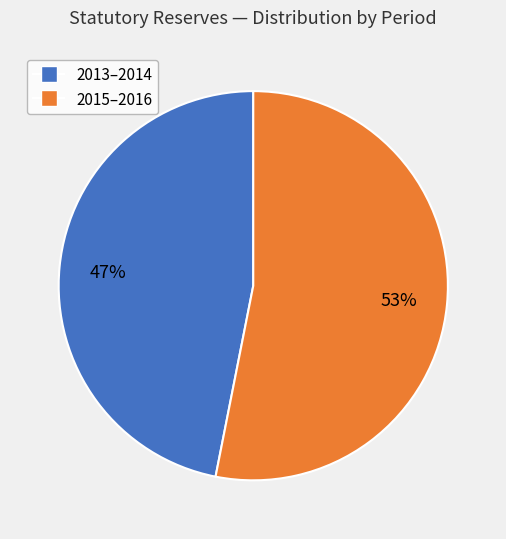

Combined, do 2015–2016 and 2013–2014 account for over 50%?

Yes